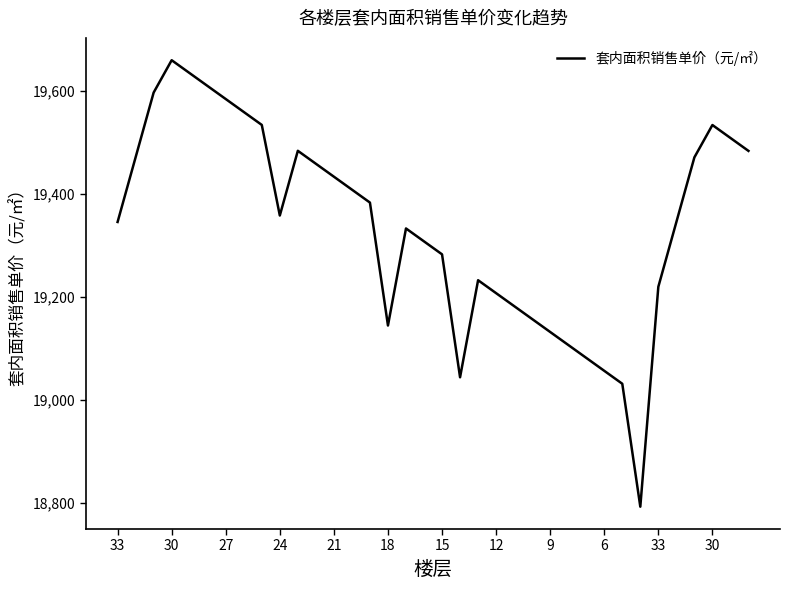

How many interior local peaks (higher than both neighbors) does the data have?

5